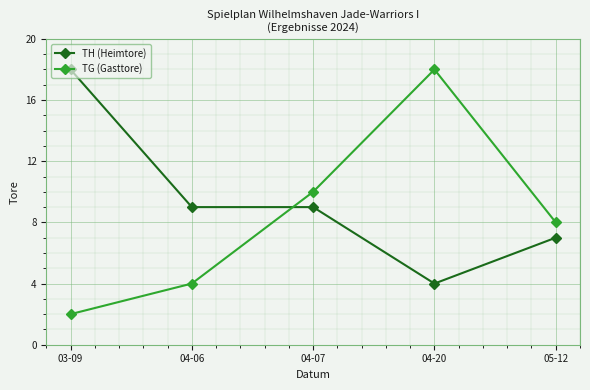

Is the value of TG (Gasttore) at 04-07 greater than the value of TH (Heimtore) at 04-07?

Yes